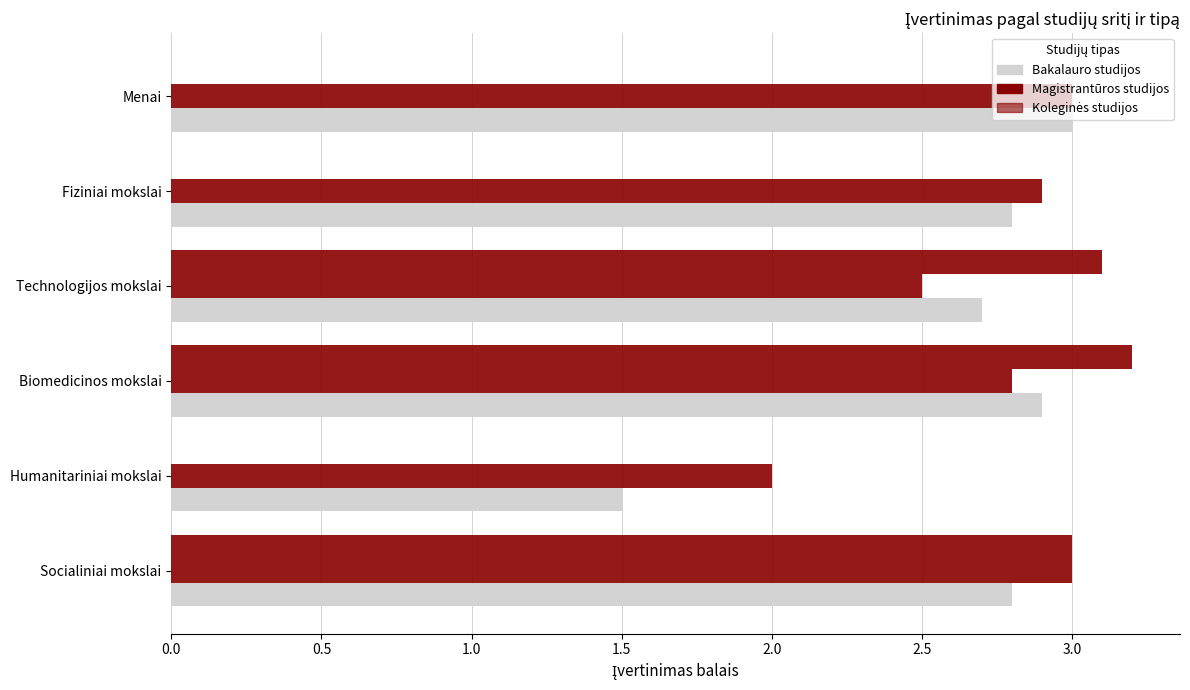

How many values in the Magistrantūros studijos series exceed 2?

5